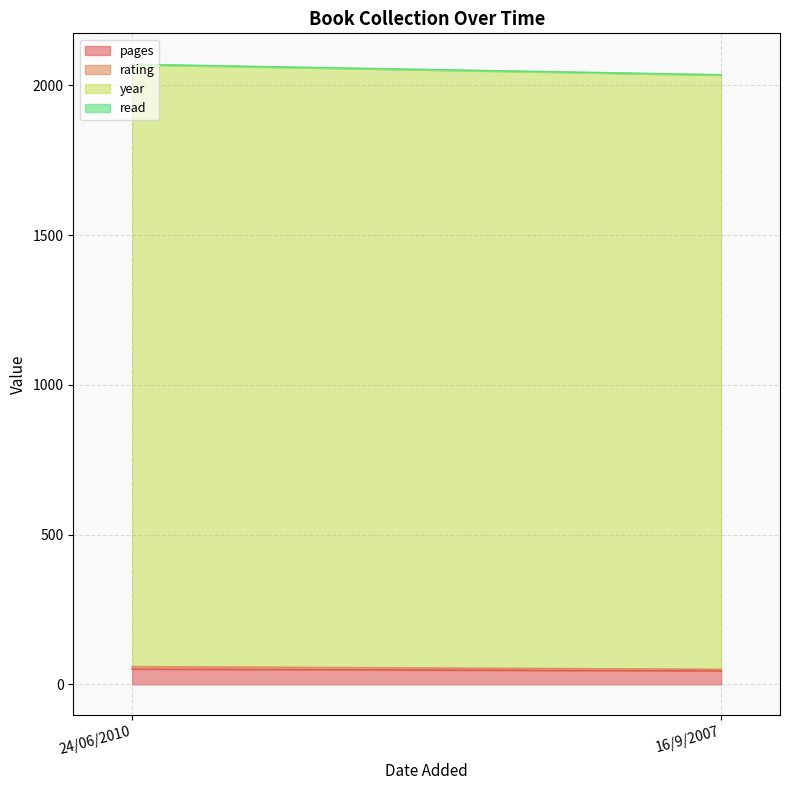

Is it true that rating equals 5 at 16/9/2007?

True